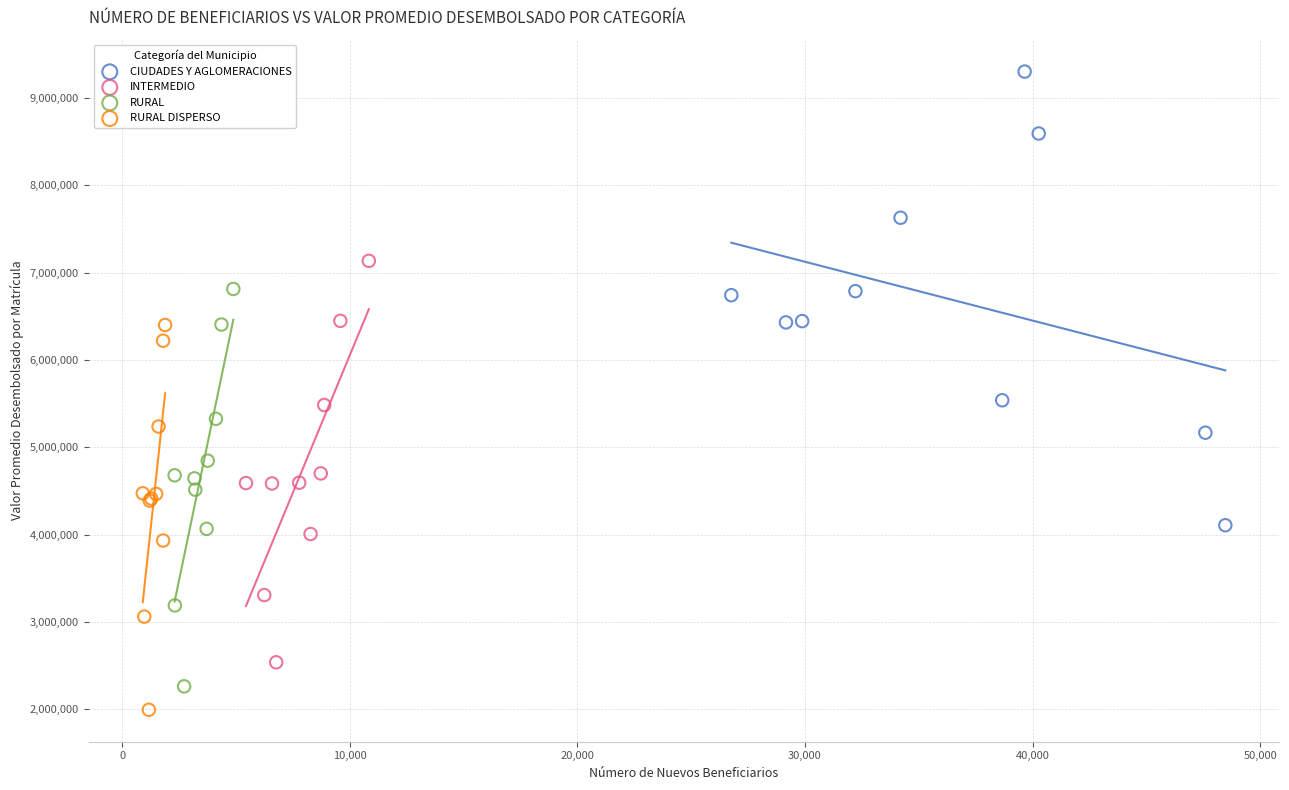

Which series reaches the maximum Y coordinate?

CIUDADES Y AGLOMERACIONES